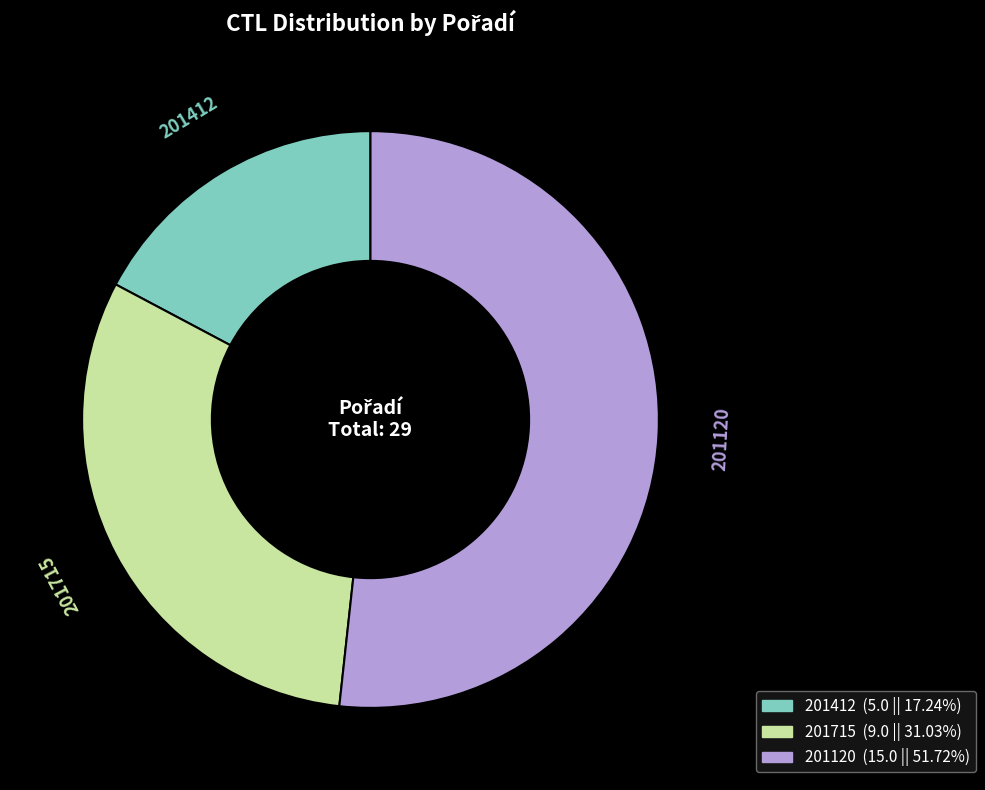

Rank the categories by value from highest to lowest.

201120, 201715, 201412